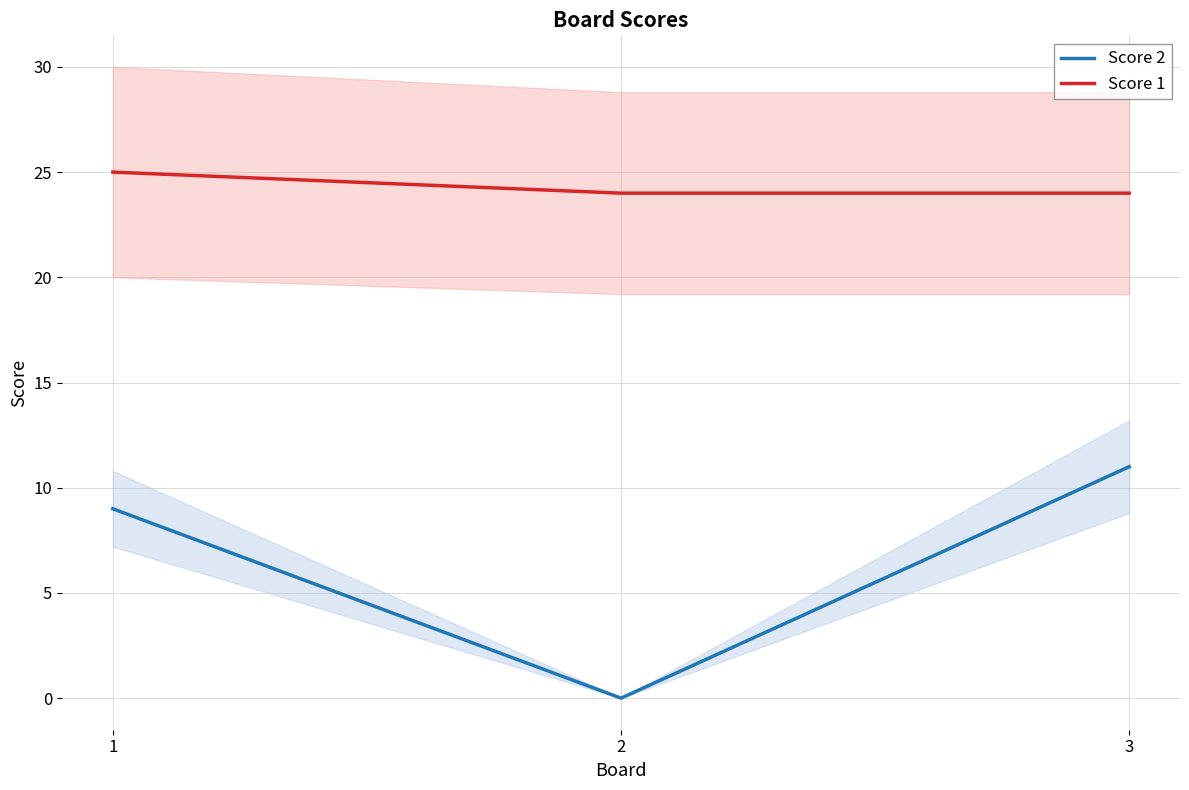

What is the total value across all series at 2?

24